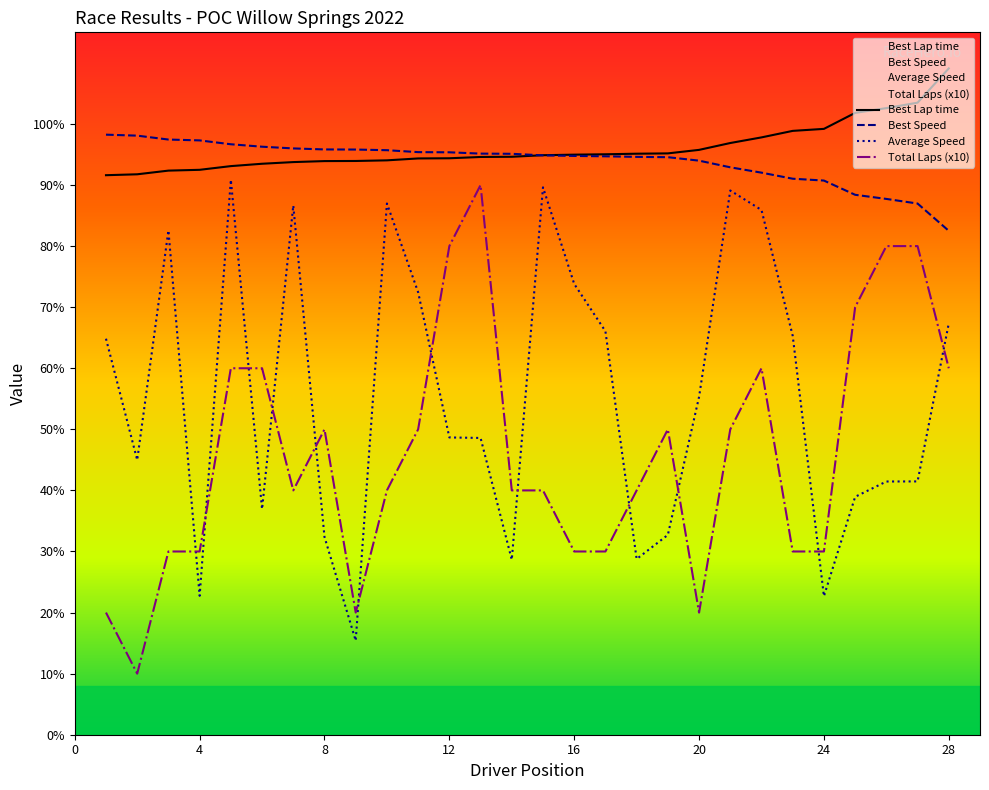

True or false: Best Speed and Average Speed intersect in this chart.

False